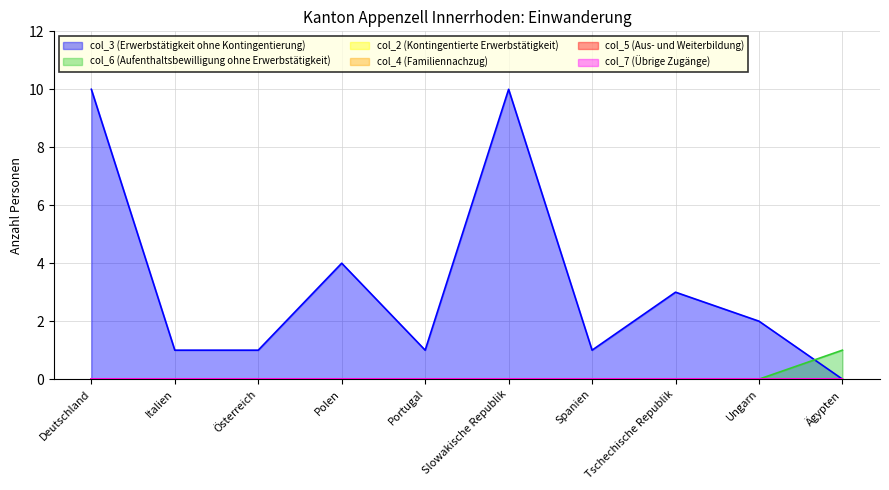

In col_3 (Erwerbstätigkeit ohne Kontingentierung), how many points are higher than both neighbors (excluding endpoints)?

3